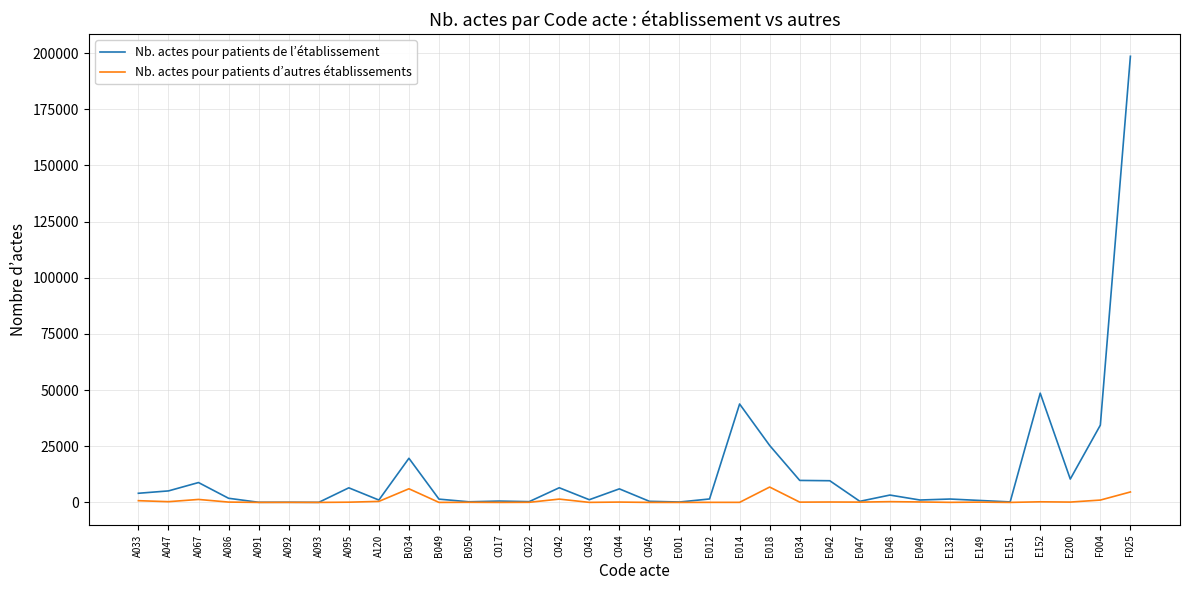

Does the chart display data point markers on the line(s)?

No